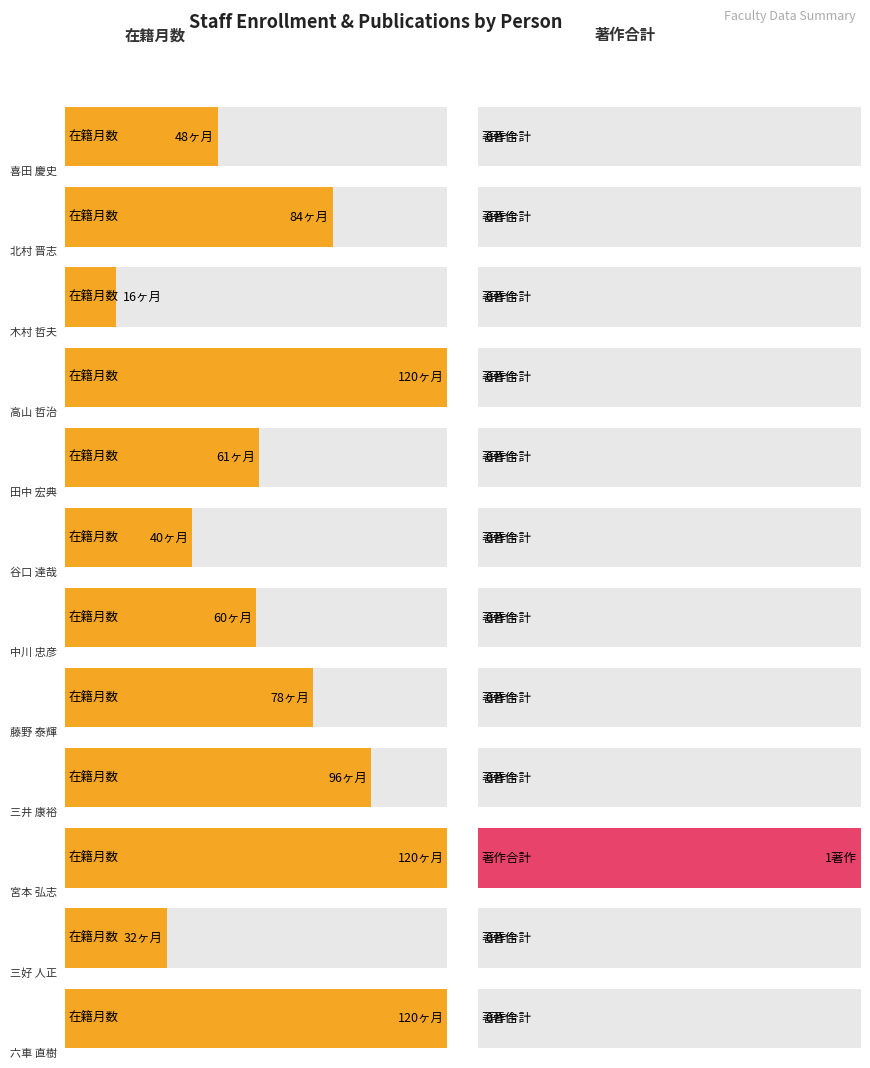

What is the sum of all 著作合計 values?

1